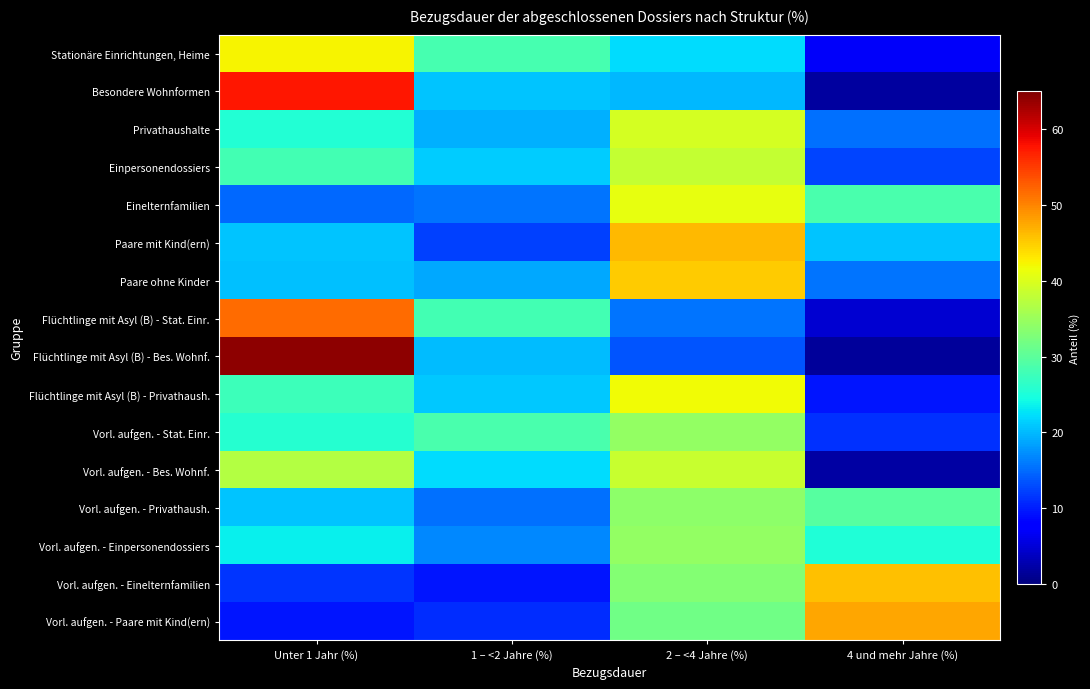

Reading left to right, what are all the values shown in this chart?

Stationäre Einrichtungen, Heime: Unter 1 Jahr (%)=42.4	1 – <2 Jahre (%)=28.3	2 – <4 Jahre (%)=22.2	4 und mehr Jahre (%)=7.1
Besondere Wohnformen: Unter 1 Jahr (%)=57.5	1 – <2 Jahre (%)=20.8	2 – <4 Jahre (%)=19.9	4 und mehr Jahre (%)=1.8
Privathaushalte: Unter 1 Jahr (%)=25.6	1 – <2 Jahre (%)=19.5	2 – <4 Jahre (%)=39.6	4 und mehr Jahre (%)=15.3
Einpersonendossiers: Unter 1 Jahr (%)=28.1	1 – <2 Jahre (%)=21.1	2 – <4 Jahre (%)=38.2	4 und mehr Jahre (%)=12.6
Einelternfamilien: Unter 1 Jahr (%)=14.8	1 – <2 Jahre (%)=15.7	2 – <4 Jahre (%)=40.9	4 und mehr Jahre (%)=28.6
Paare mit Kind(ern): Unter 1 Jahr (%)=20.6	1 – <2 Jahre (%)=12.2	2 – <4 Jahre (%)=46.3	4 und mehr Jahre (%)=20.8
Paare ohne Kinder: Unter 1 Jahr (%)=20.5	1 – <2 Jahre (%)=18.9	2 – <4 Jahre (%)=45.1	4 und mehr Jahre (%)=15.6
Flüchtlinge mit Asyl (B) - Stat. Einr.: Unter 1 Jahr (%)=51.6	1 – <2 Jahre (%)=28.1	2 – <4 Jahre (%)=15.6	4 und mehr Jahre (%)=4.7
Flüchtlinge mit Asyl (B) - Bes. Wohnf.: Unter 1 Jahr (%)=64.2	1 – <2 Jahre (%)=20.3	2 – <4 Jahre (%)=13.7	4 und mehr Jahre (%)=1.7
Flüchtlinge mit Asyl (B) - Privathaush.: Unter 1 Jahr (%)=27.5	1 – <2 Jahre (%)=21.0	2 – <4 Jahre (%)=41.8	4 und mehr Jahre (%)=9.6
Vorl. aufgen. - Stat. Einr.: Unter 1 Jahr (%)=25.7	1 – <2 Jahre (%)=28.6	2 – <4 Jahre (%)=34.3	4 und mehr Jahre (%)=11.4
Vorl. aufgen. - Bes. Wohnf.: Unter 1 Jahr (%)=37.0	1 – <2 Jahre (%)=22.2	2 – <4 Jahre (%)=38.5	4 und mehr Jahre (%)=2.2
Vorl. aufgen. - Privathaush.: Unter 1 Jahr (%)=20.8	1 – <2 Jahre (%)=15.4	2 – <4 Jahre (%)=34.0	4 und mehr Jahre (%)=29.7
Vorl. aufgen. - Einpersonendossiers: Unter 1 Jahr (%)=23.4	1 – <2 Jahre (%)=16.9	2 – <4 Jahre (%)=34.5	4 und mehr Jahre (%)=25.2
Vorl. aufgen. - Einelternfamilien: Unter 1 Jahr (%)=11.6	1 – <2 Jahre (%)=9.5	2 – <4 Jahre (%)=33.2	4 und mehr Jahre (%)=45.8
Vorl. aufgen. - Paare mit Kind(ern): Unter 1 Jahr (%)=9.5	1 – <2 Jahre (%)=11.1	2 – <4 Jahre (%)=31.7	4 und mehr Jahre (%)=47.6